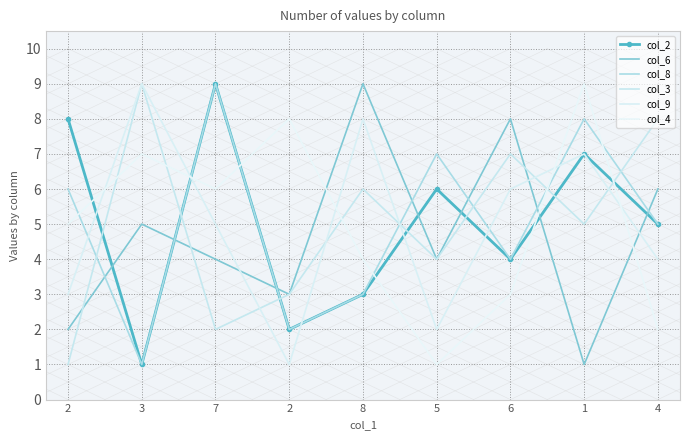

How many values in the col_9 series are below 5?

4